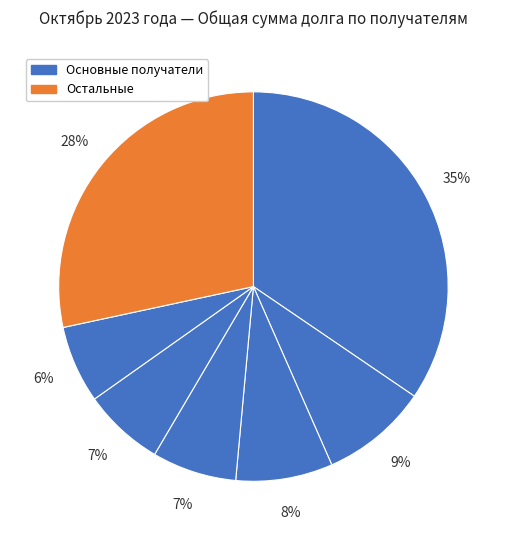

Count the number of slices in the pie.

7